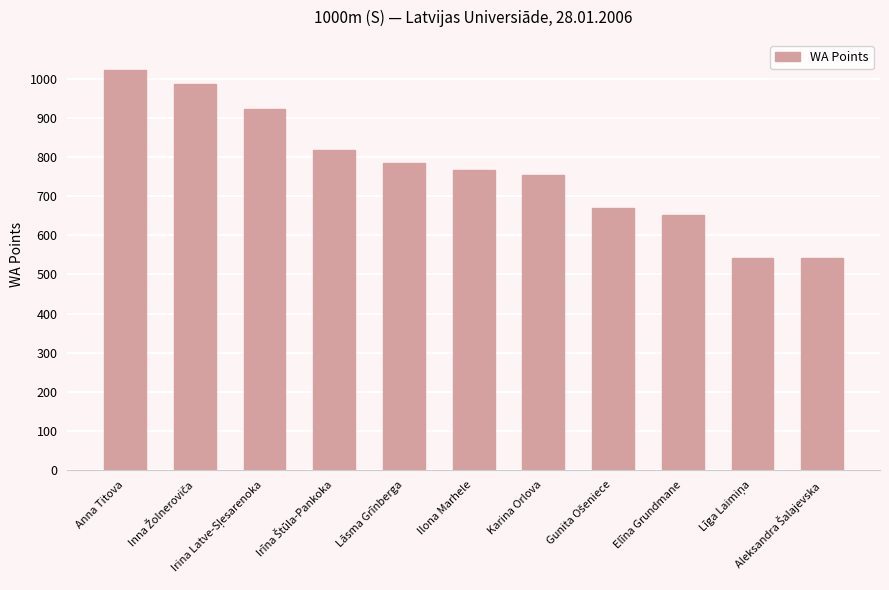

What is the value of the 8th bar from the left?

671